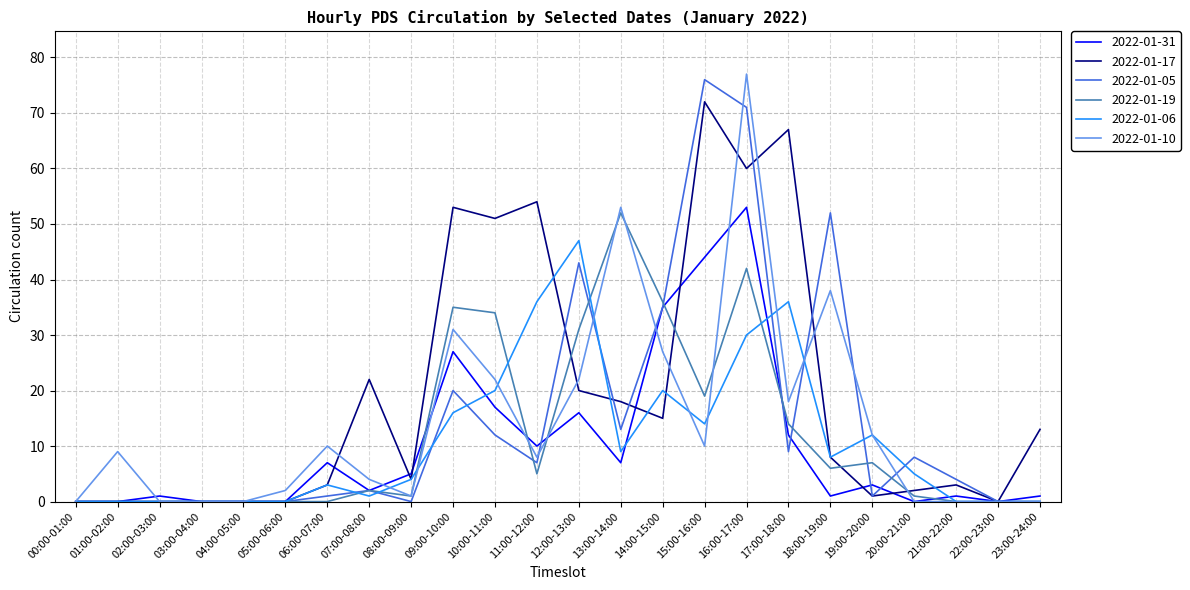

What is the highest value of the 2022-01-19 series?

52